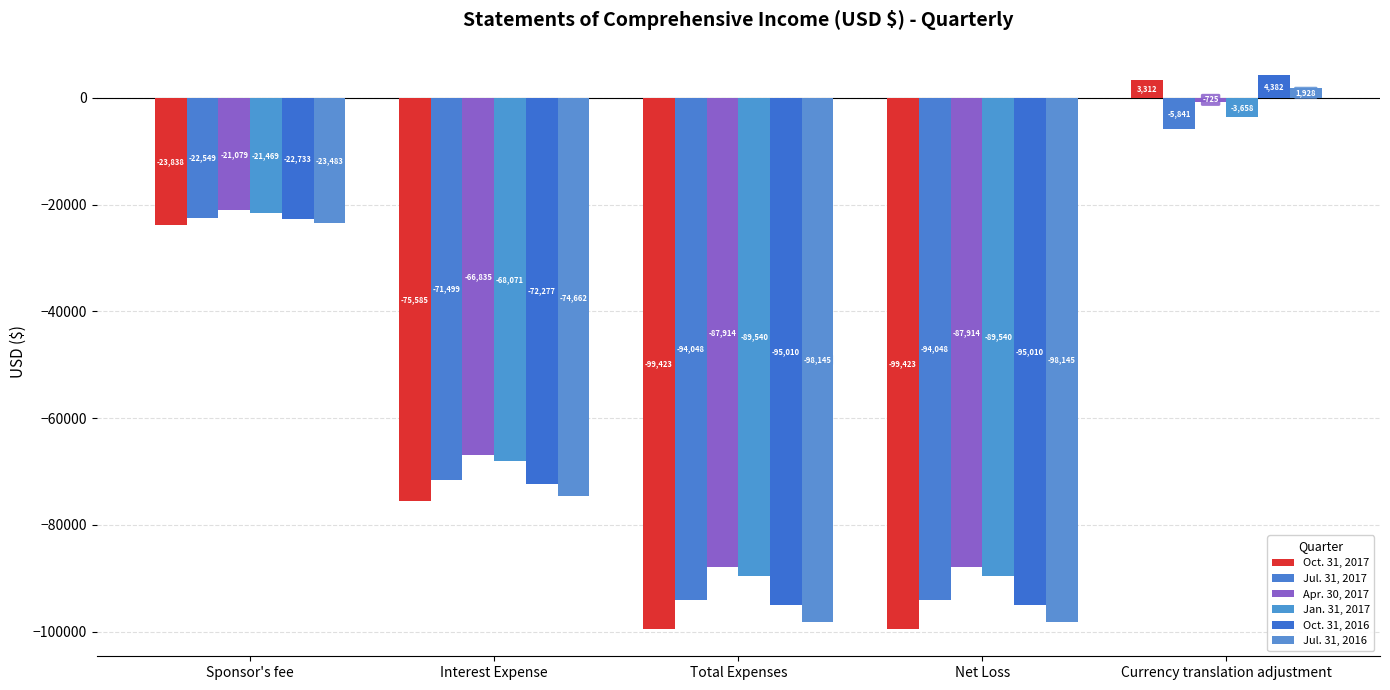

What is the difference between the Apr. 30, 2017 values at Net Loss and Currency translation adjustment?

87189